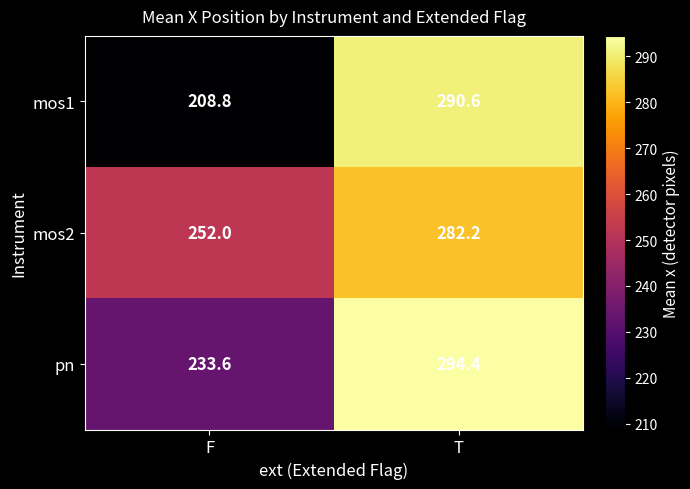

What value does the pn series have at T?

294.4